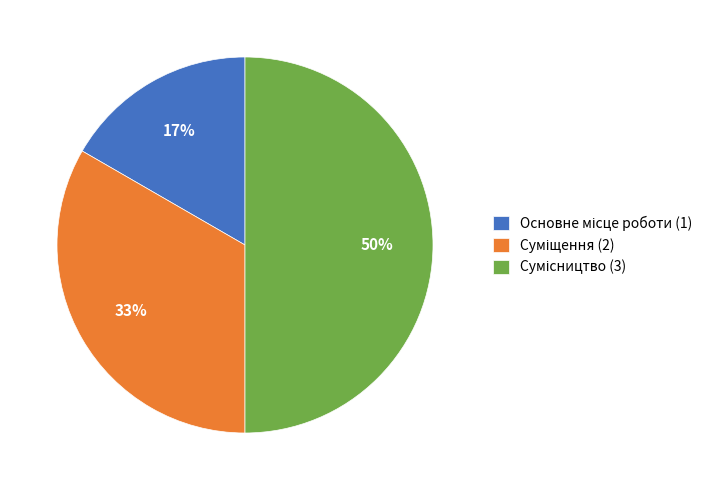

To the nearest percent, what is the average slice percentage?

33%